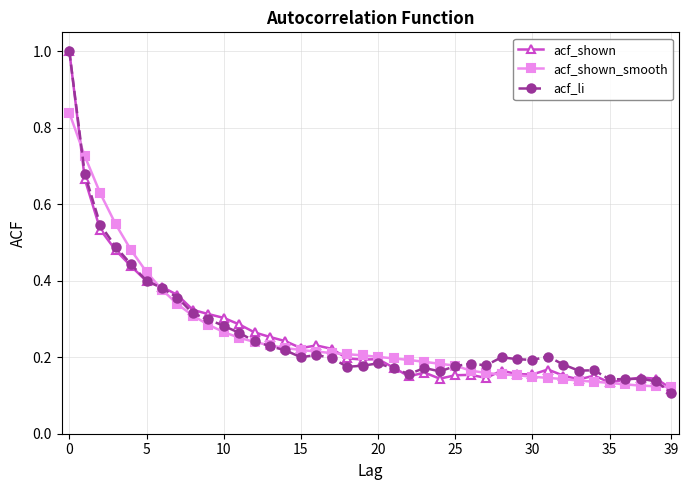

What is the maximum value shown in the chart?

1.0